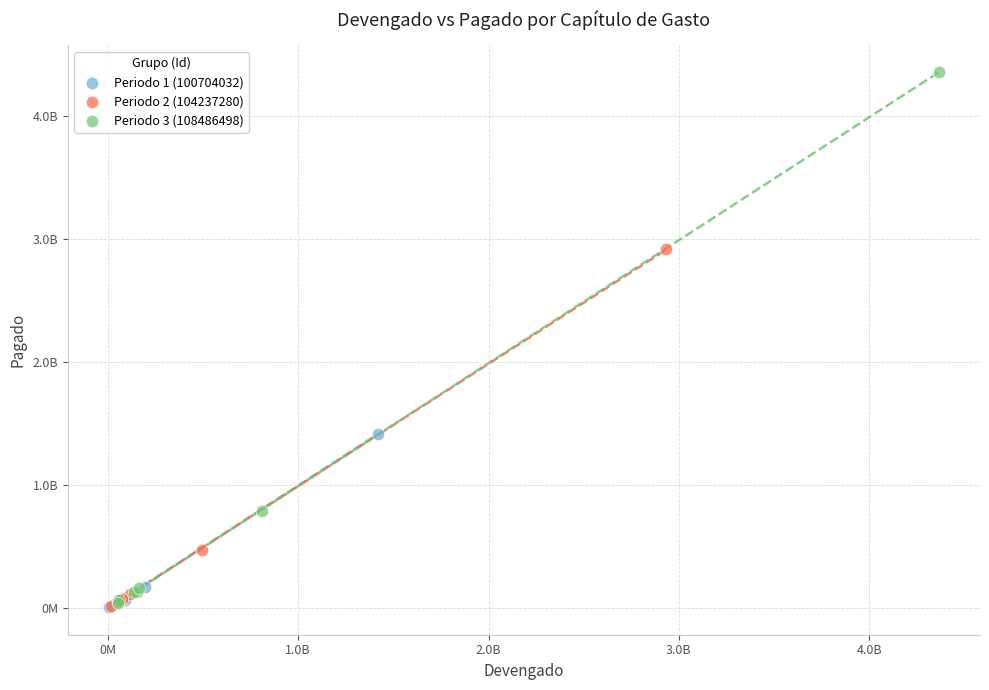

What are all the series names shown in the legend?

Periodo 1 (100704032), Periodo 2 (104237280), Periodo 3 (108486498)